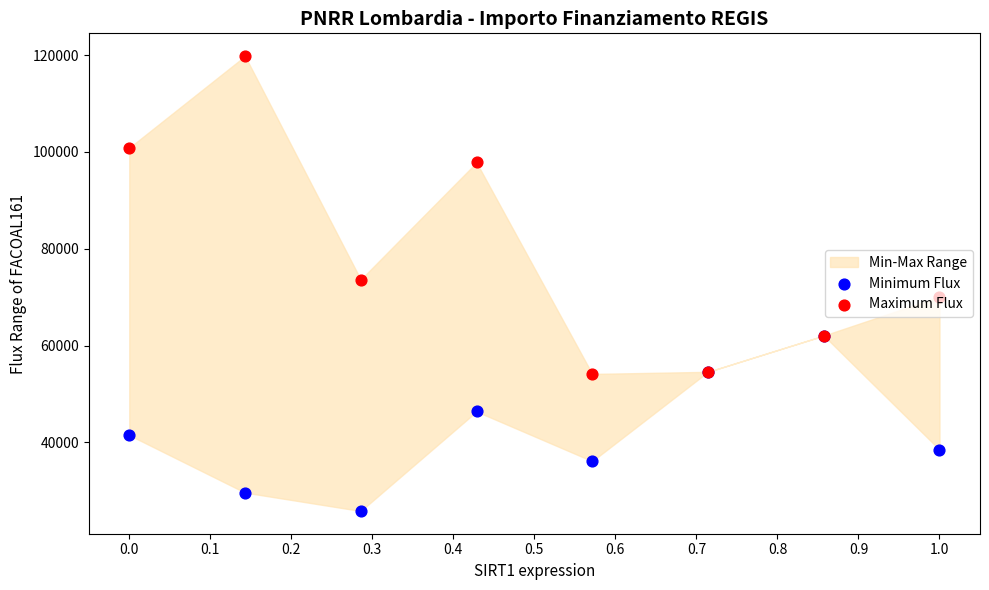

Which series has the largest Y range (max minus min)?

Maximum Flux